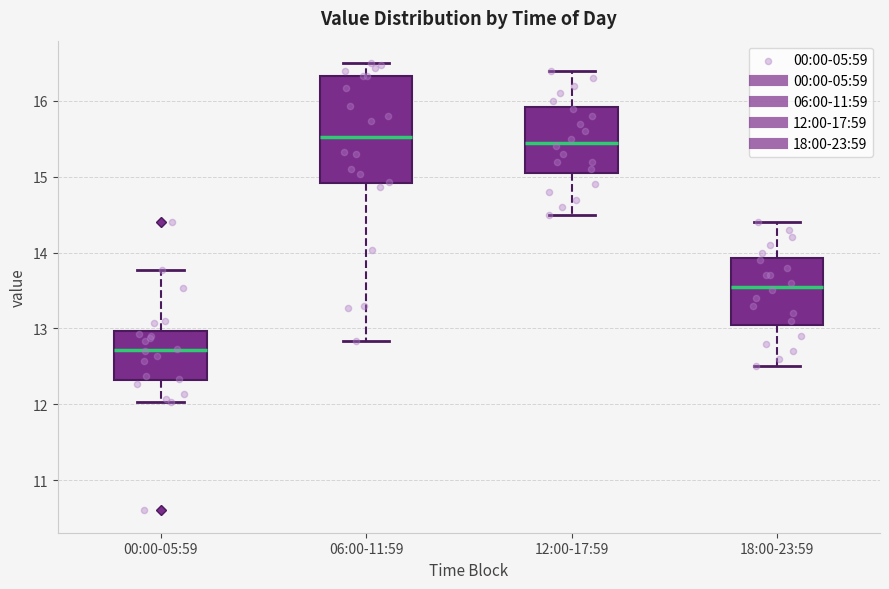

Reading left to right, read every box against the y-axis: the position of its median line, the range the box covers, and the ends of its whiskers. The values are not printed on the chart, so give them approximately, as read against the axis.

00:00-05:59: median 12.7, box 12.3 to 13.0, whiskers 12.0 to 13.8
06:00-11:59: median 15.5, box 14.9 to 16.3, whiskers 12.8 to 16.5
12:00-17:59: median 15.5, box 15.1 to 15.9, whiskers 14.5 to 16.4
18:00-23:59: median 13.6, box 13.1 to 13.9, whiskers 12.5 to 14.4